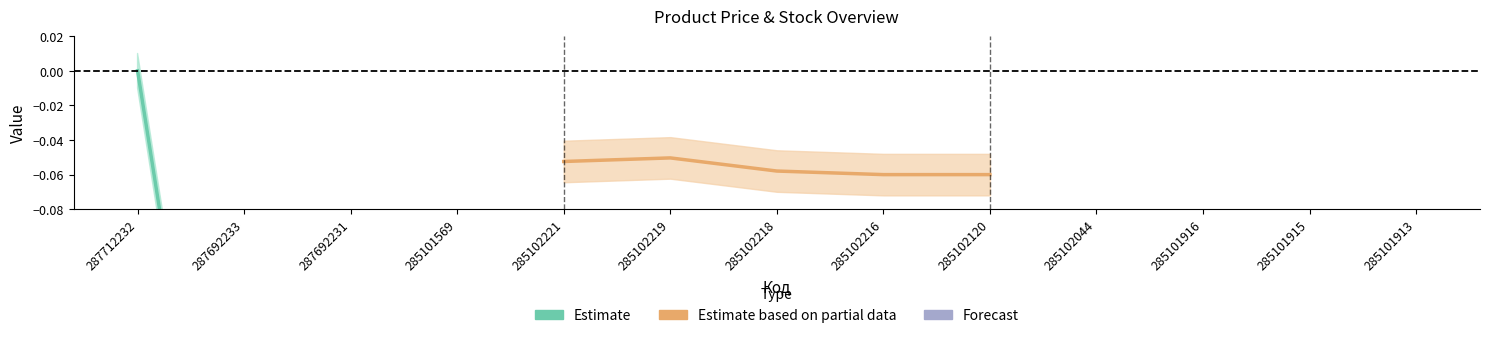

Between 285102221 and 287692231, which is larger?

287692231